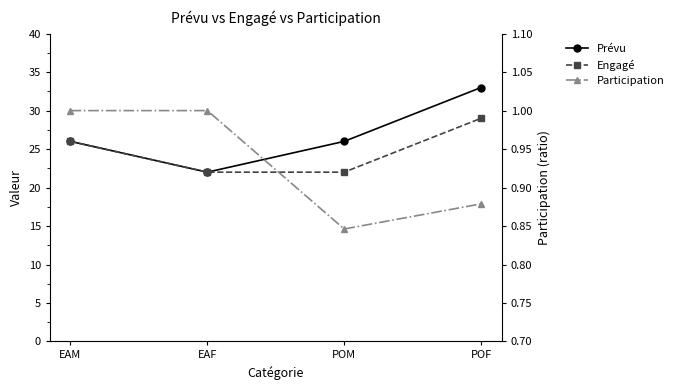

Where is the first local minimum for Prévu?

EAF